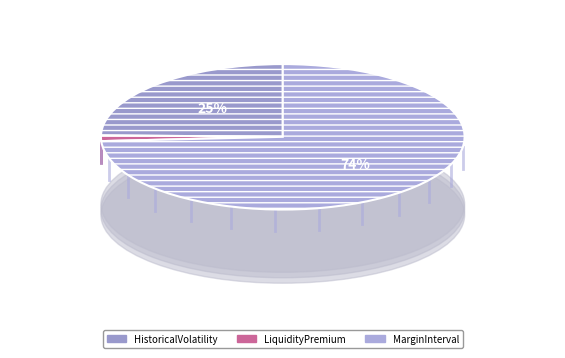

Is there any slice that represents more than half of the pie?

Yes